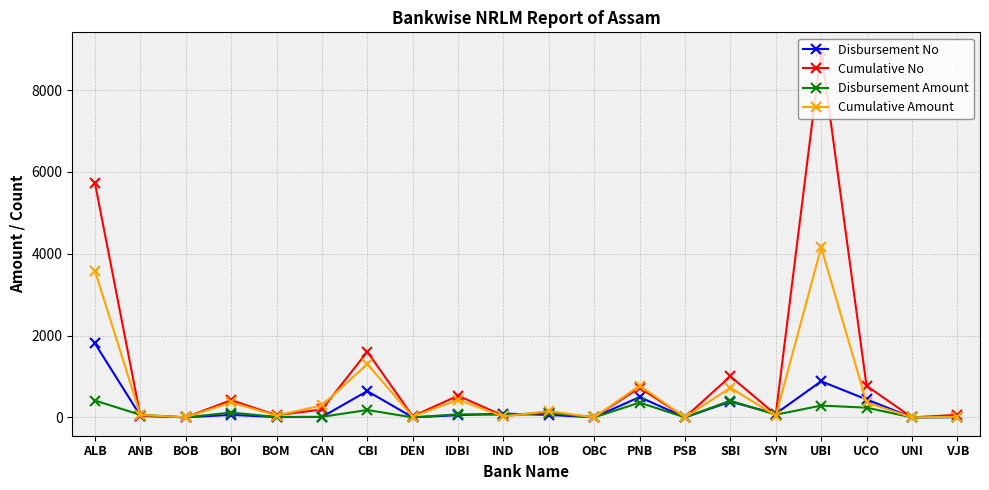

How many data points does each series have?

20